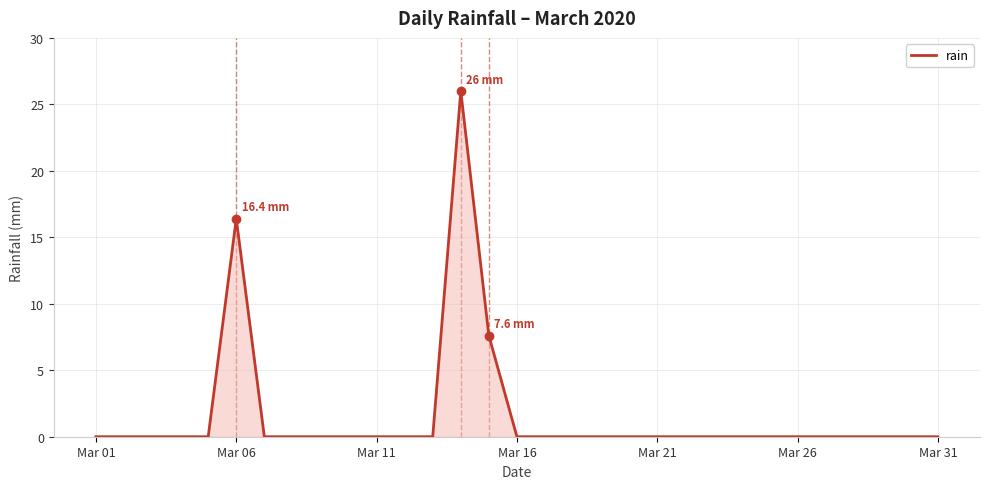

What is the greatest value displayed?

26.0